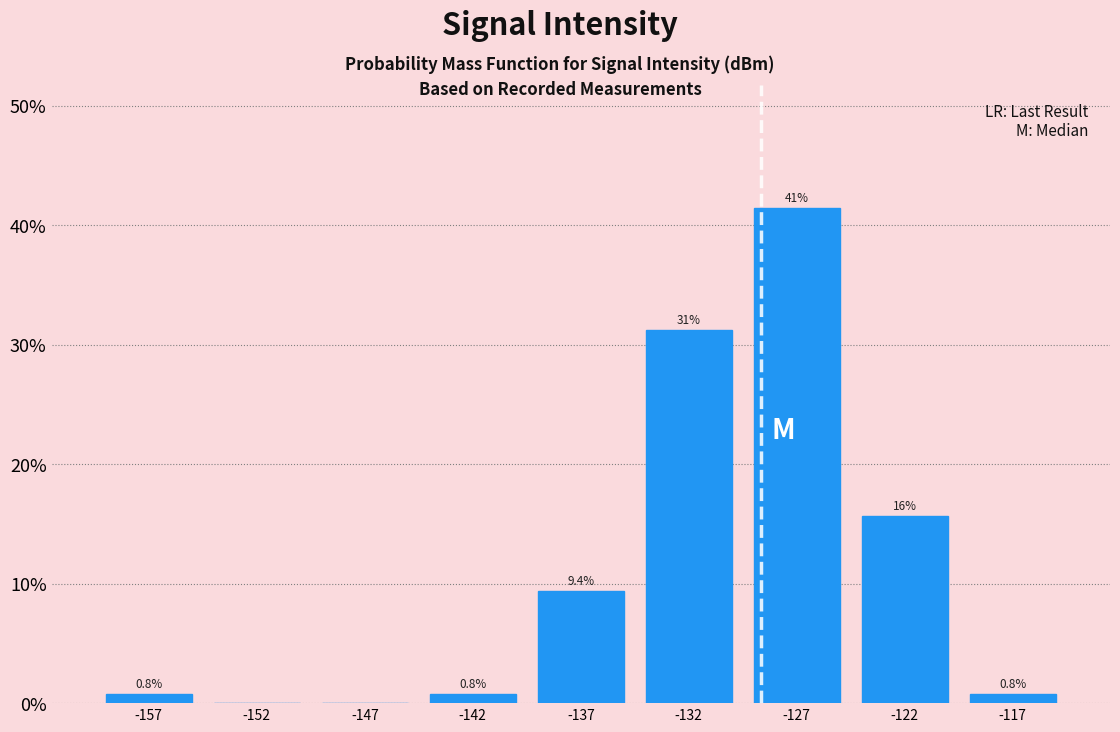

Which label corresponds to the largest value in the chart?

-127